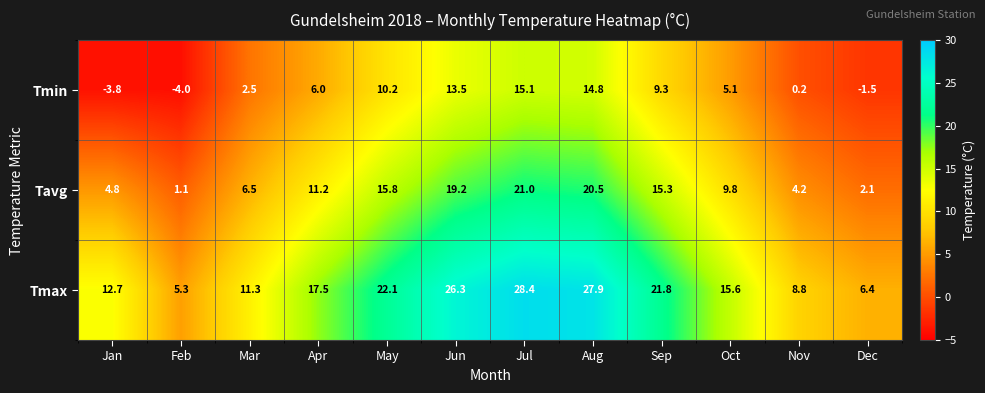

At which label does Tavg reach its minimum?

Feb